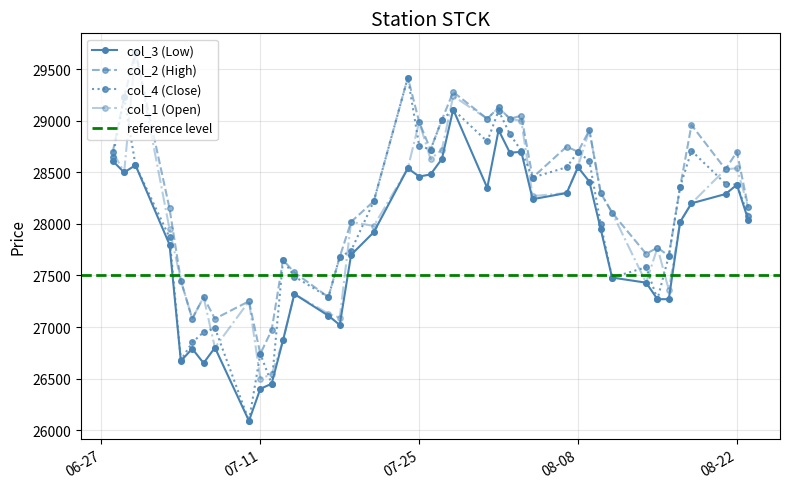

What is the maximum value for col_3?

29110